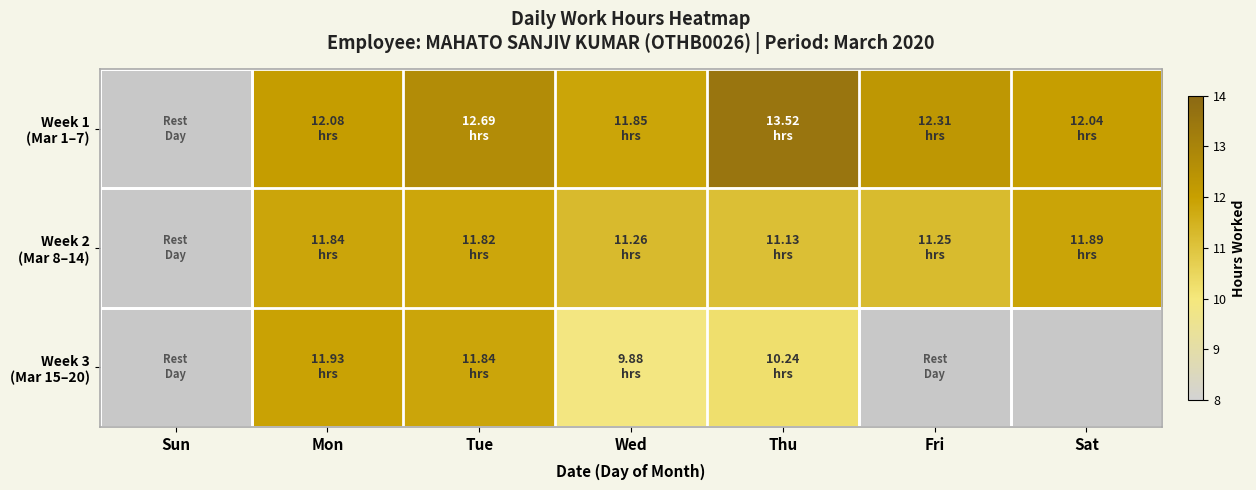

At which label does Week 3 (Mar 15–20) reach its minimum?

Sun